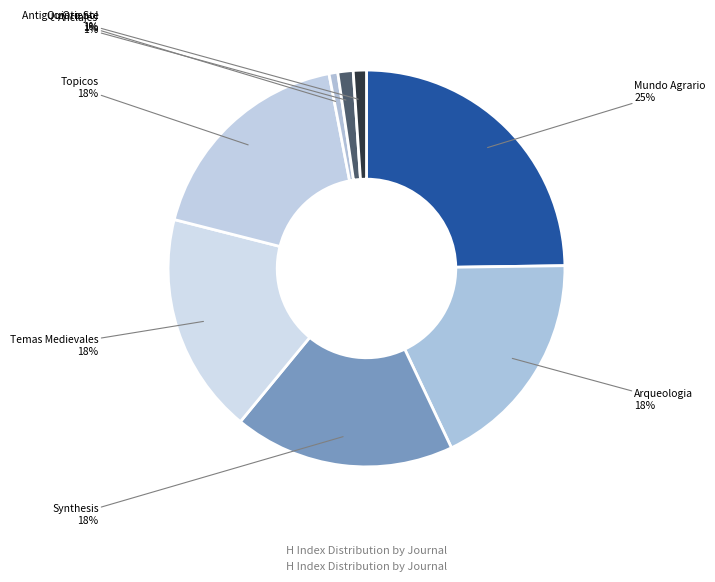

Which slice is the largest?

Mundo Agrario